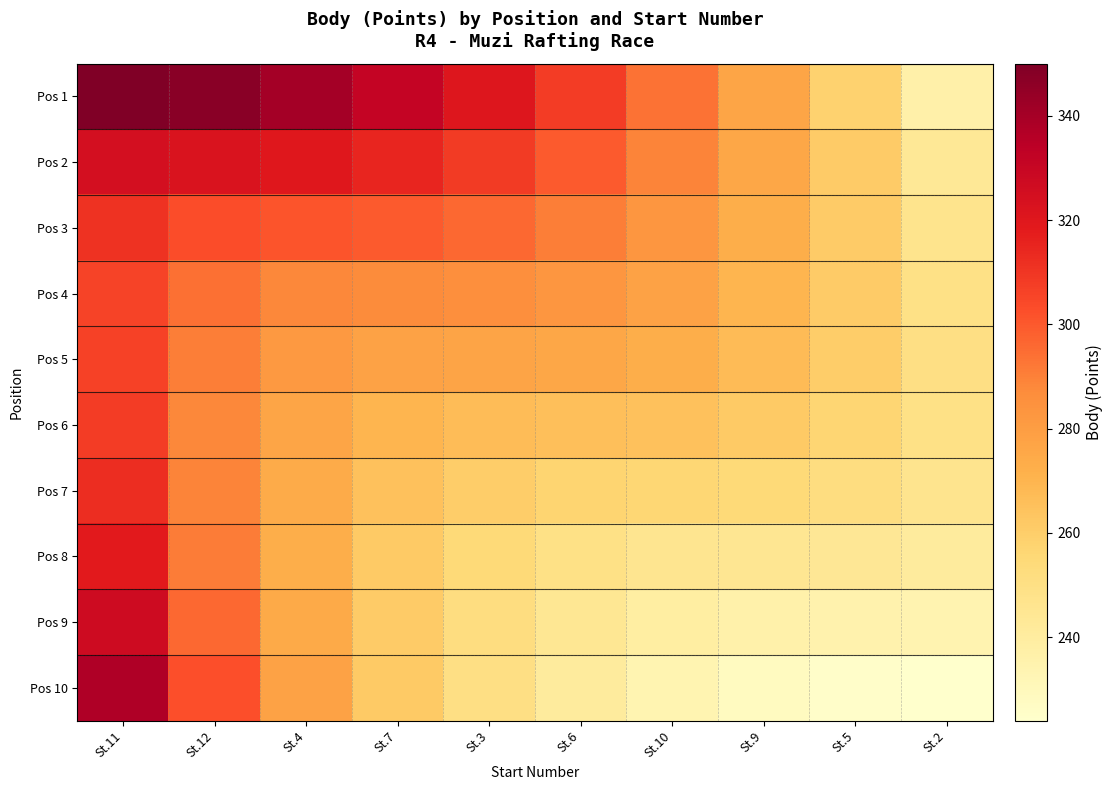

What is the minimum value shown in the chart?

224.0